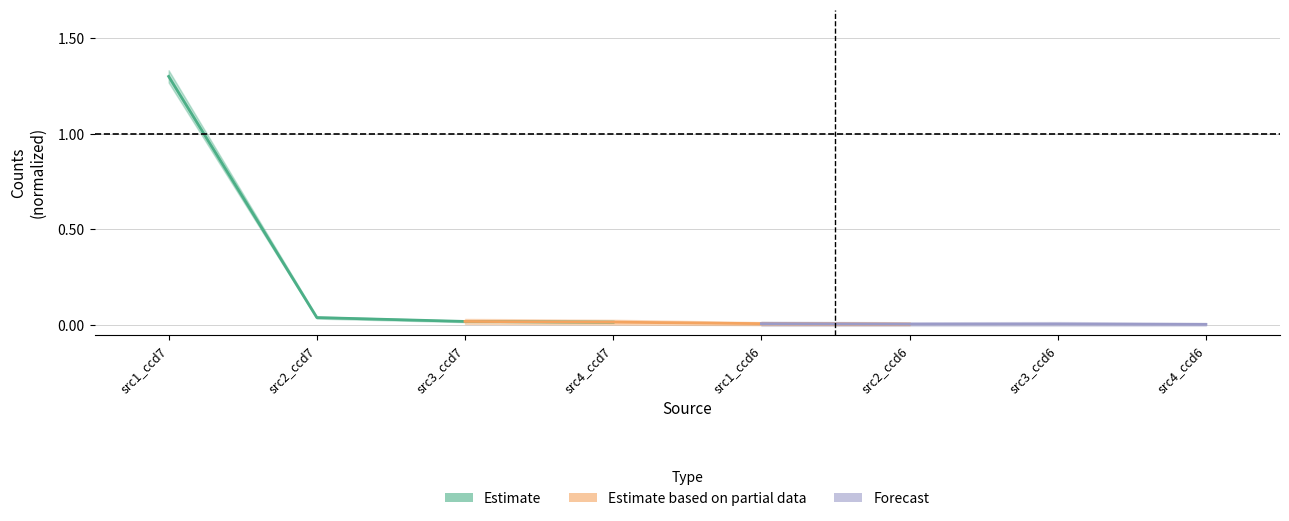

In Forecast, how many points are lower than both neighbors (excluding endpoints)?

1